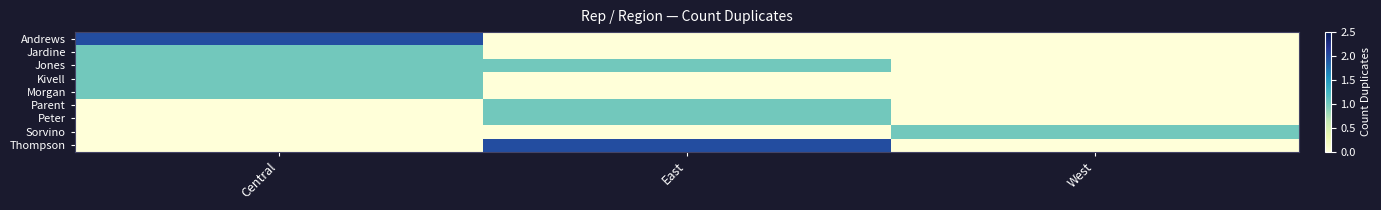

Which has a higher value, East or Central?

Central